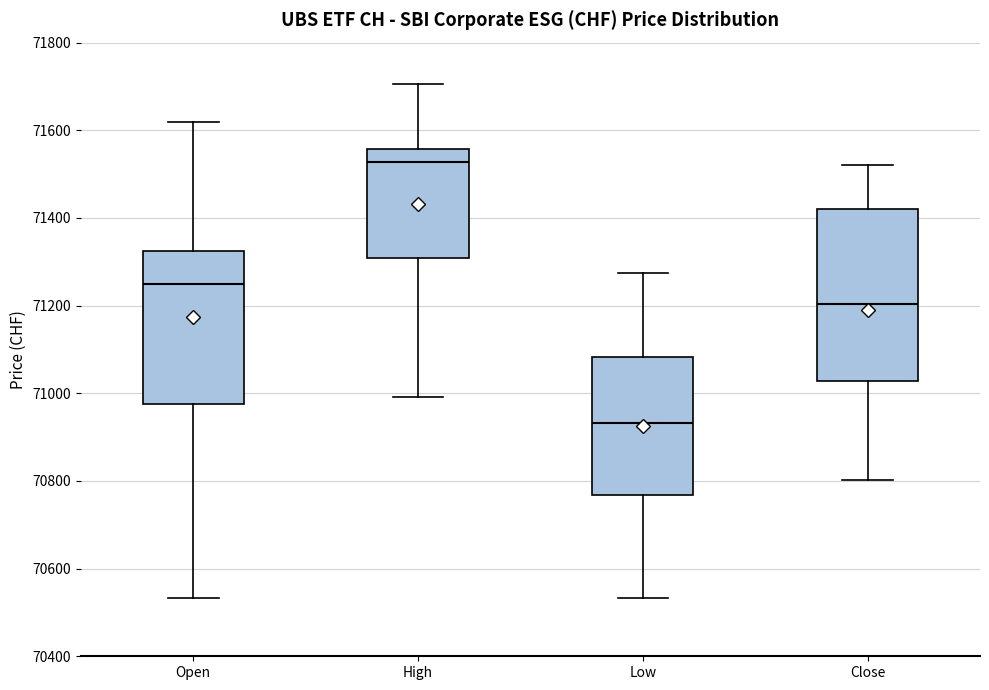

Reading left to right, transcribe this box plot: for each box, give where its median line is, the range the box spans, and where its two whiskers end, as read against the y-axis. The values are not printed on the chart, so give them approximately, as read against the axis.

Open: median 71240, box 70980 to 71320, whiskers 70540 to 71620
High: median 71520, box 71300 to 71560, whiskers 71000 to 71700
Low: median 70940, box 70760 to 71080, whiskers 70540 to 71280
Close: median 71200, box 71020 to 71420, whiskers 70800 to 71520